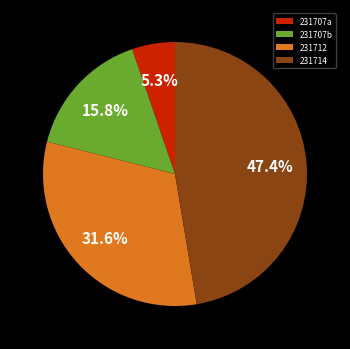

How many segments does this pie chart have?

4